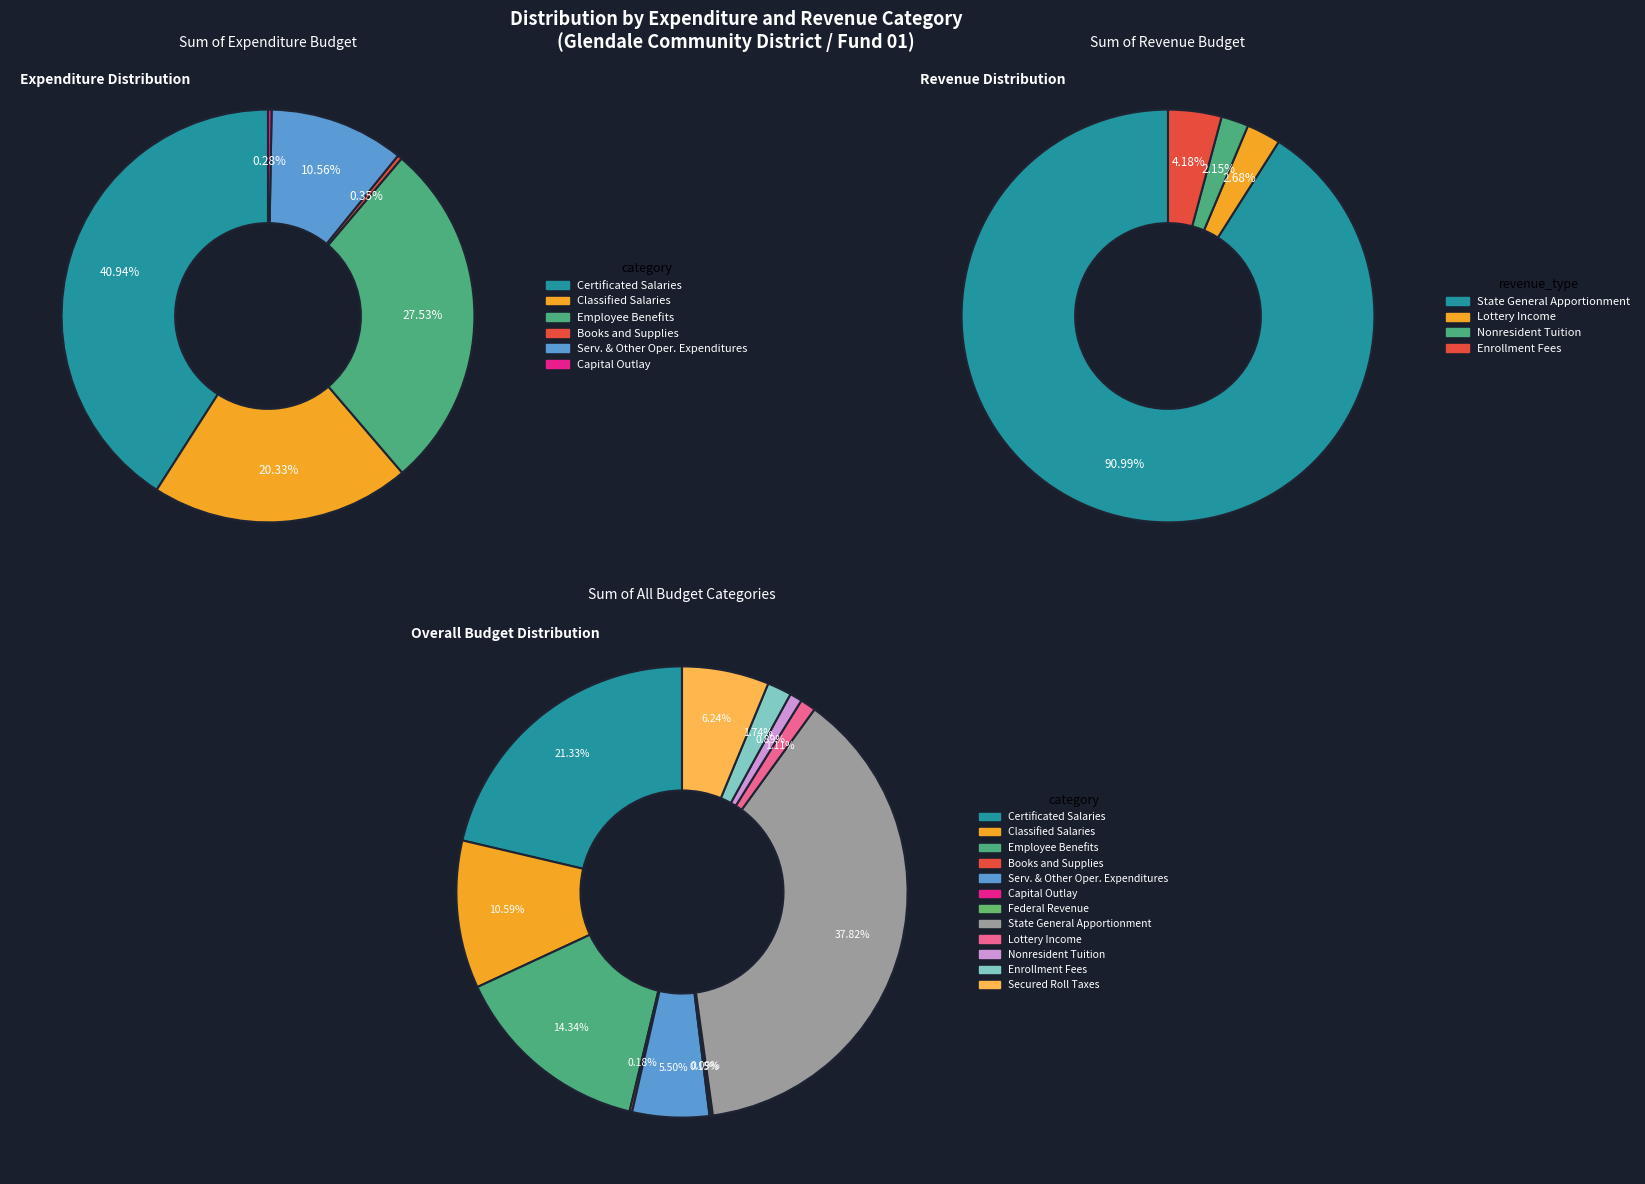

The Secured Roll Taxes slice represents 21% of the pie. True or false?

False